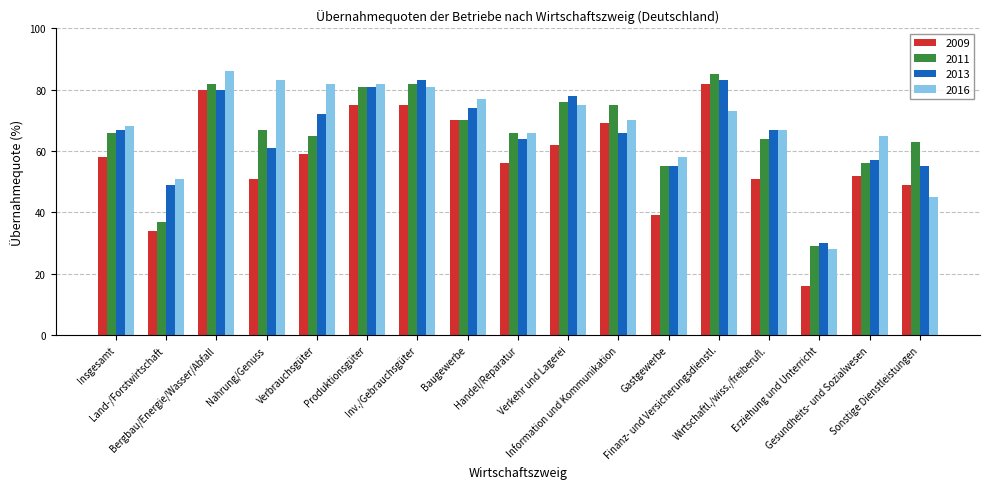

At which label does 2011 reach its peak?

Finanz- und Versicherungsdienstl.